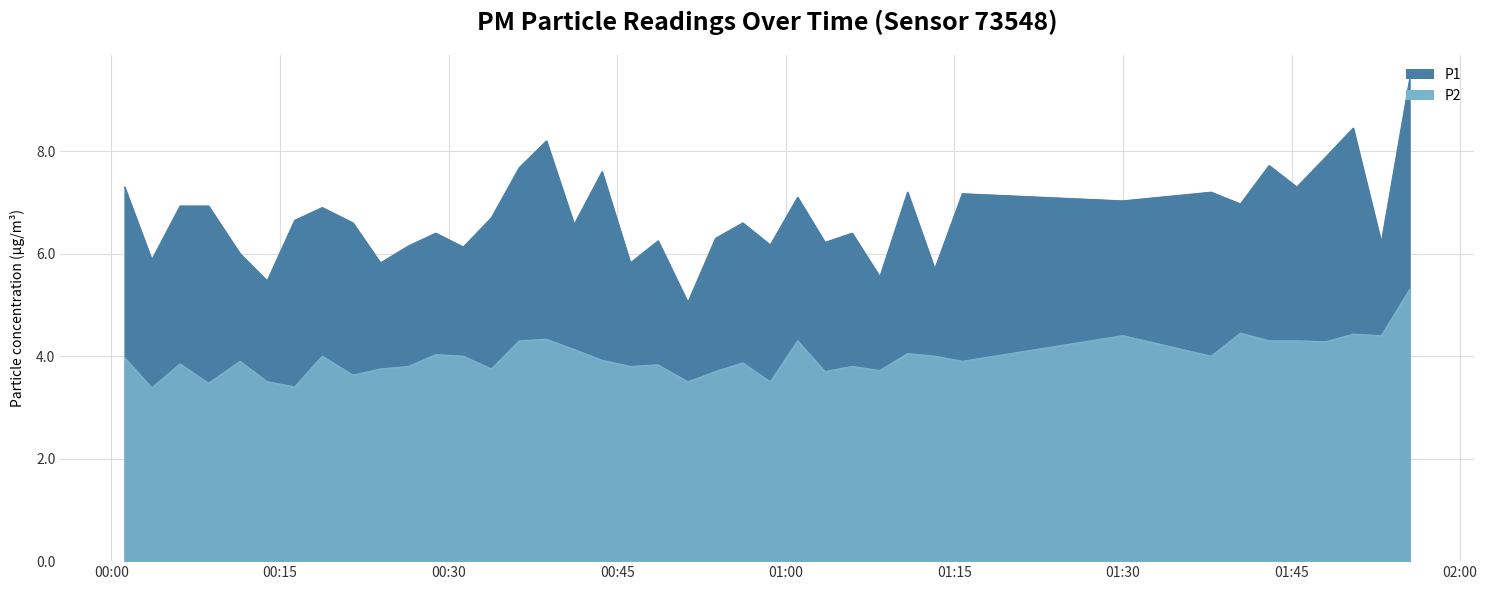

What is the sum of all P1 values?

269.6